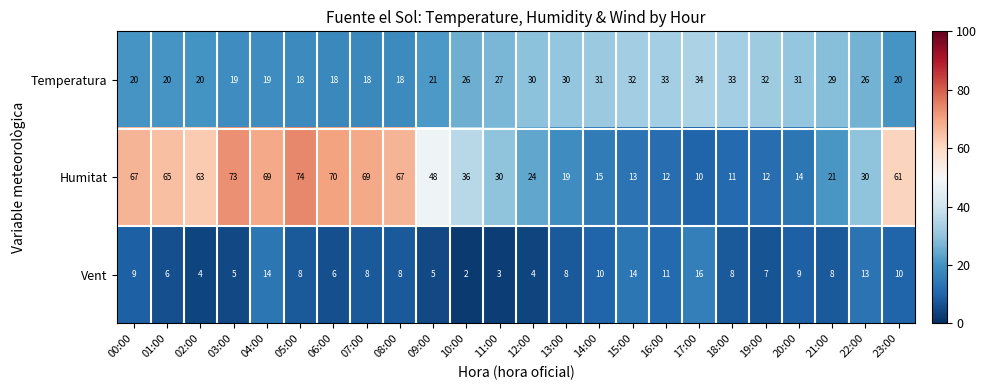

Rank the series at 14:00 from lowest to highest value.

Vent, Humitat, Temperatura